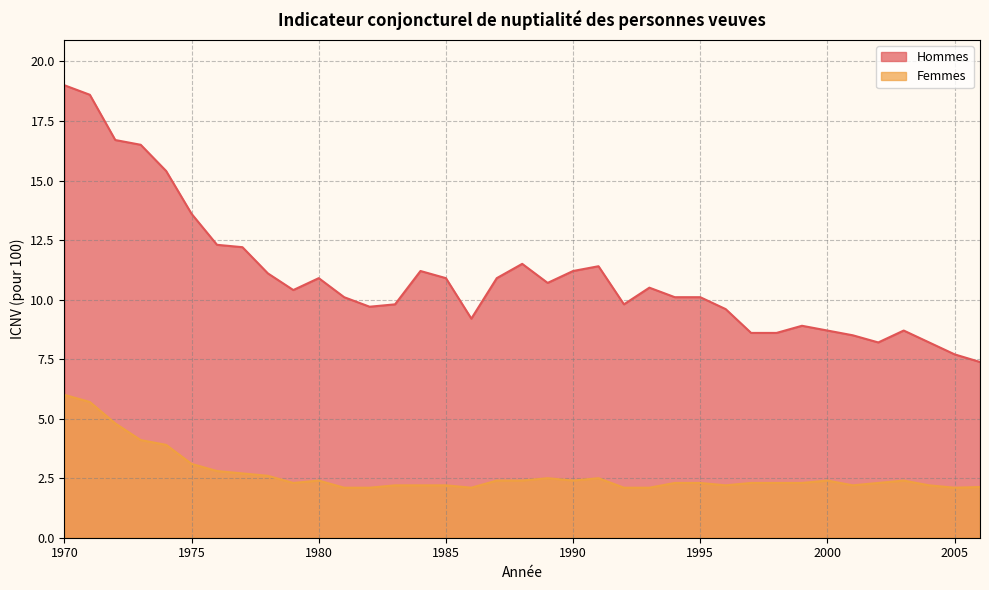

What is the sum of all Femmes values?

99.1